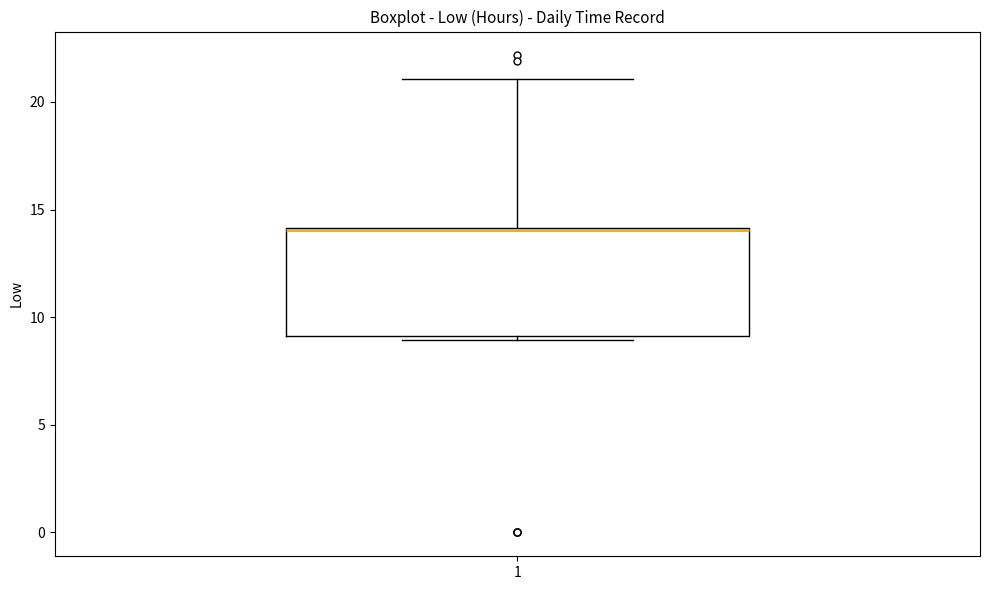

Transcribe this box plot: give where the median line is, the range the box spans, and where the two whiskers end, as read against the y-axis. The values are not printed on the chart, so give them approximately, as read against the axis.

median 14, box 9 to 14, whiskers 9 (just below the box's lower edge) to 21